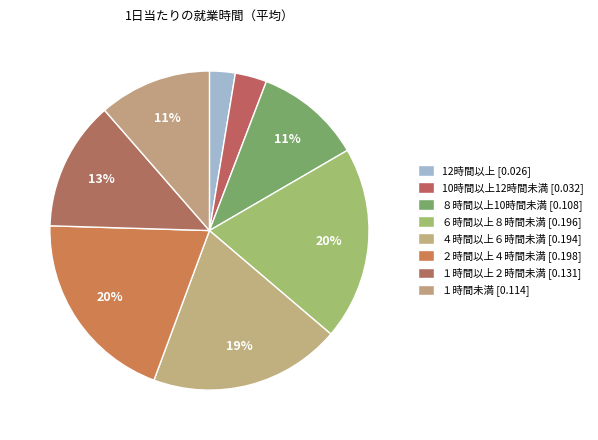

Does any single category account for the majority?

No